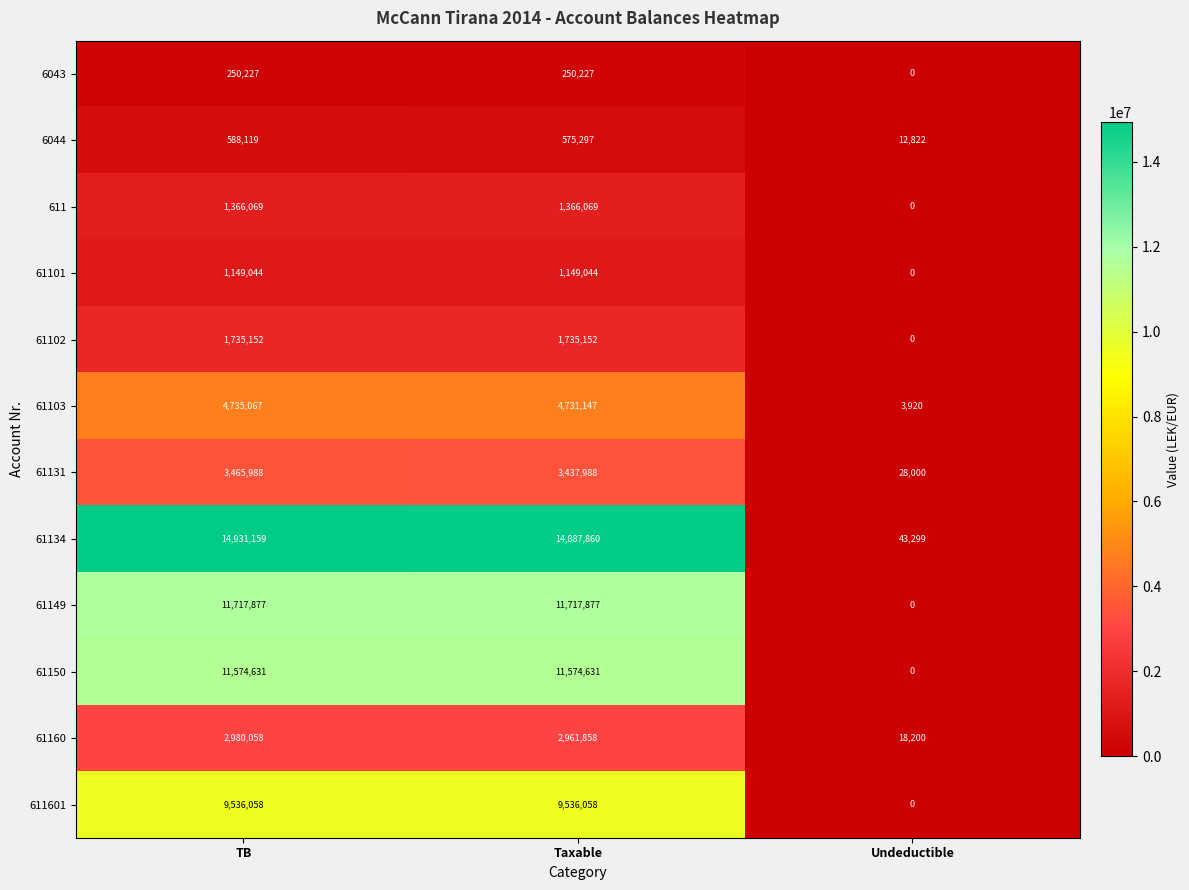

How many values in 61150 are above zero?

2